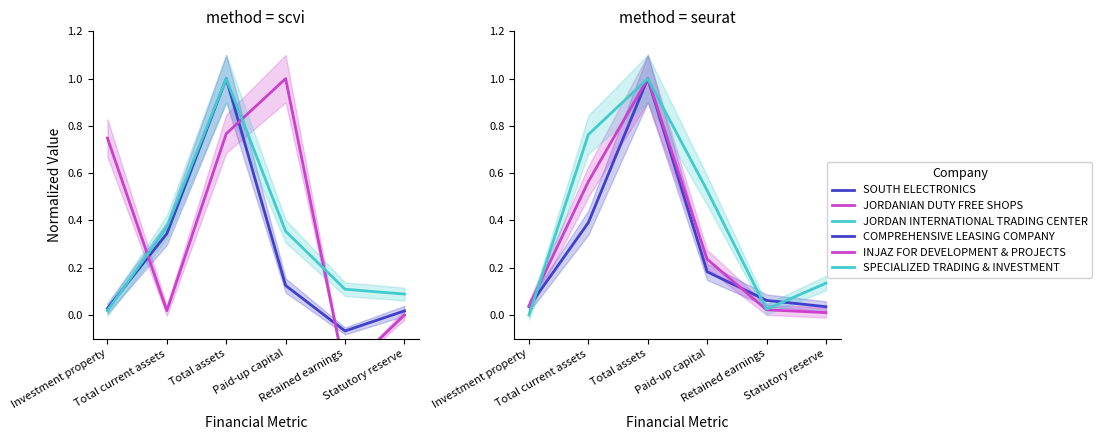

How many negative values does the SOUTH ELECTRONICS series have?

1